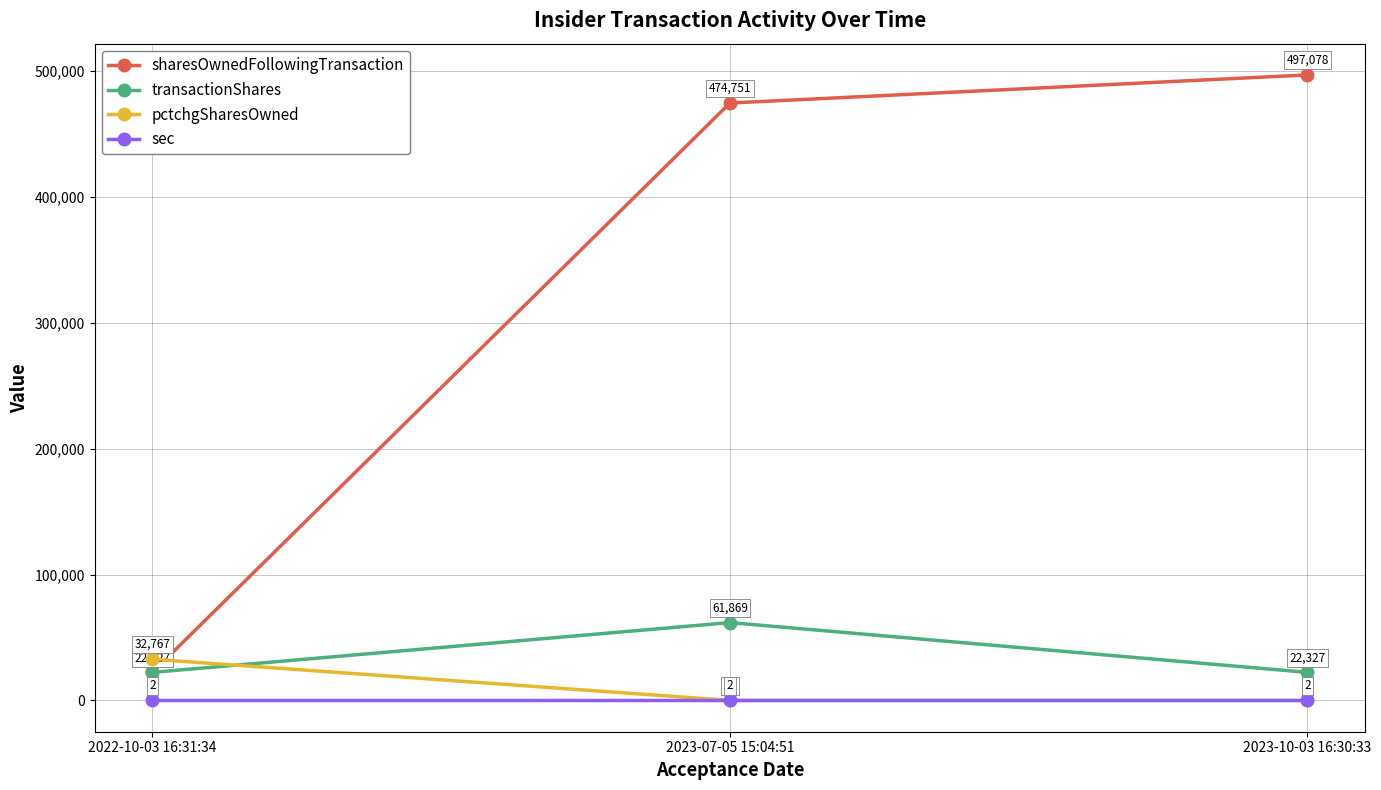

Reading right to left, transcribe all the data shown in this chart.

sharesOwnedFollowingTransaction: 497078	474751	22327
transactionShares: 22327	61869	22327
pctchgSharesOwned: 5	15	32767
sec: 2	2	2